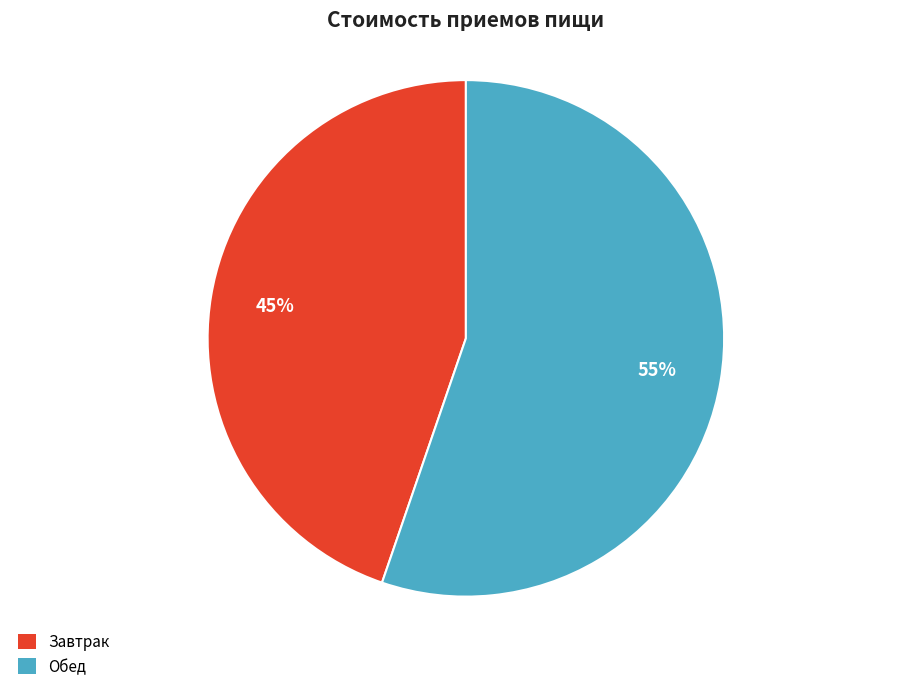

Count the number of slices in the pie.

2